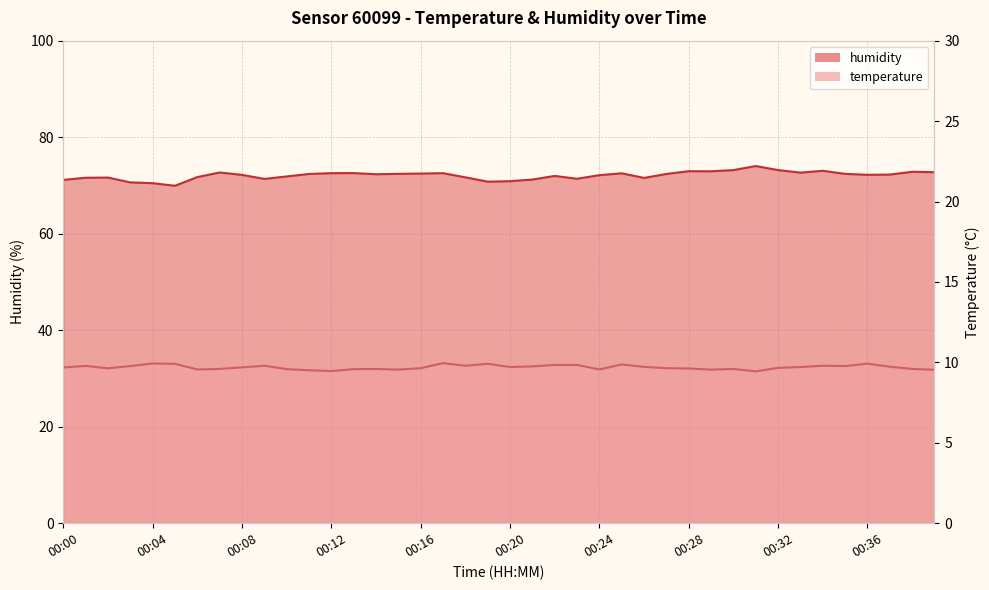

What is the value of the humidity point at the 19th from the left?

71.7